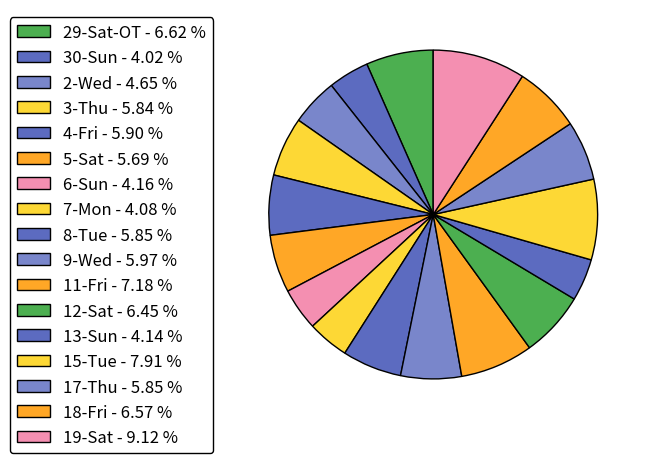

Is there a majority slice in this chart?

No